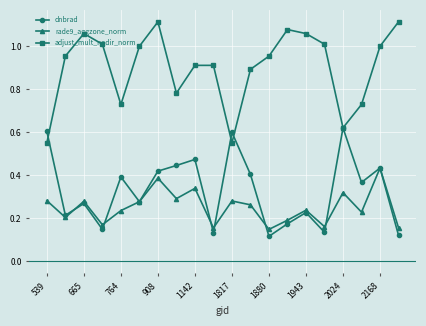

How many interior local valleys does the adjust_mult_nadir_norm series have?

4